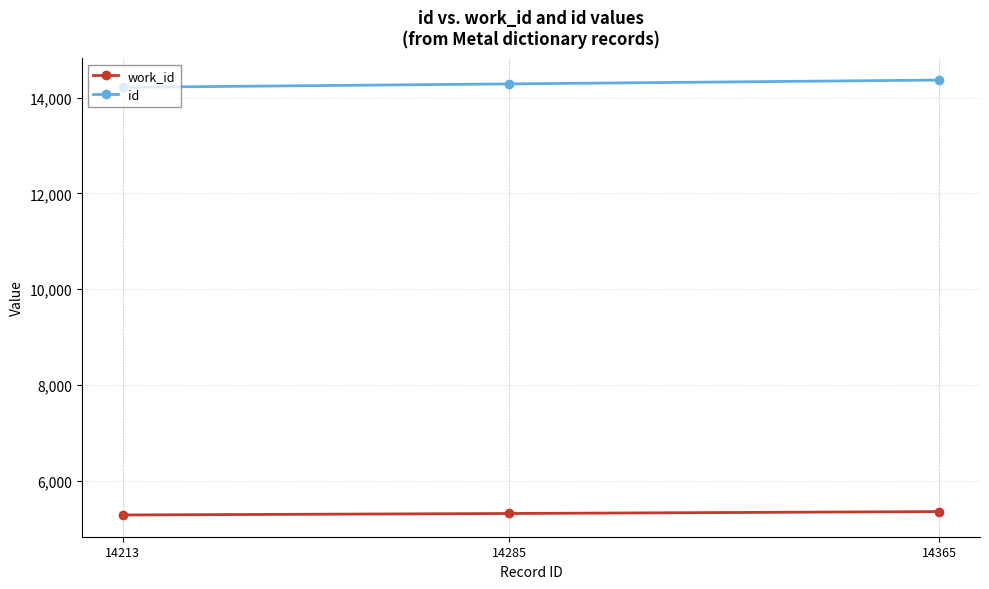

What is the sum of all id values?

42863